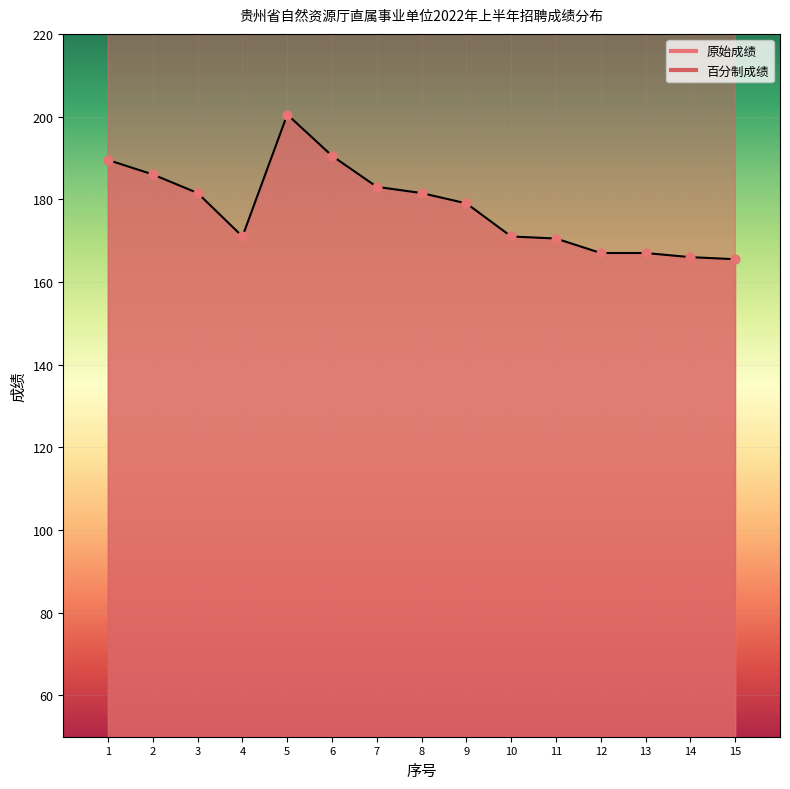

At which category is the sum across all series the highest?

5